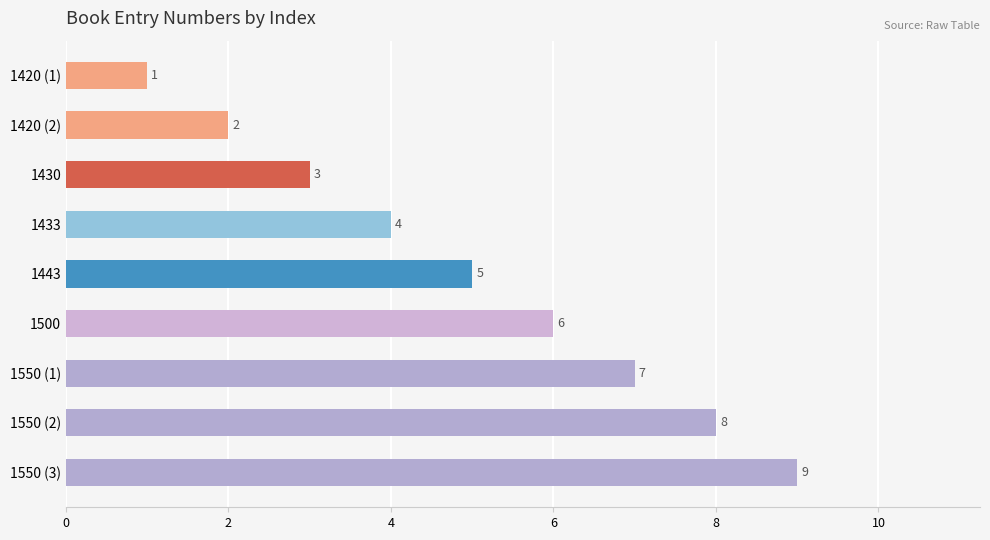

Count the values in the range 3 to 7.

5